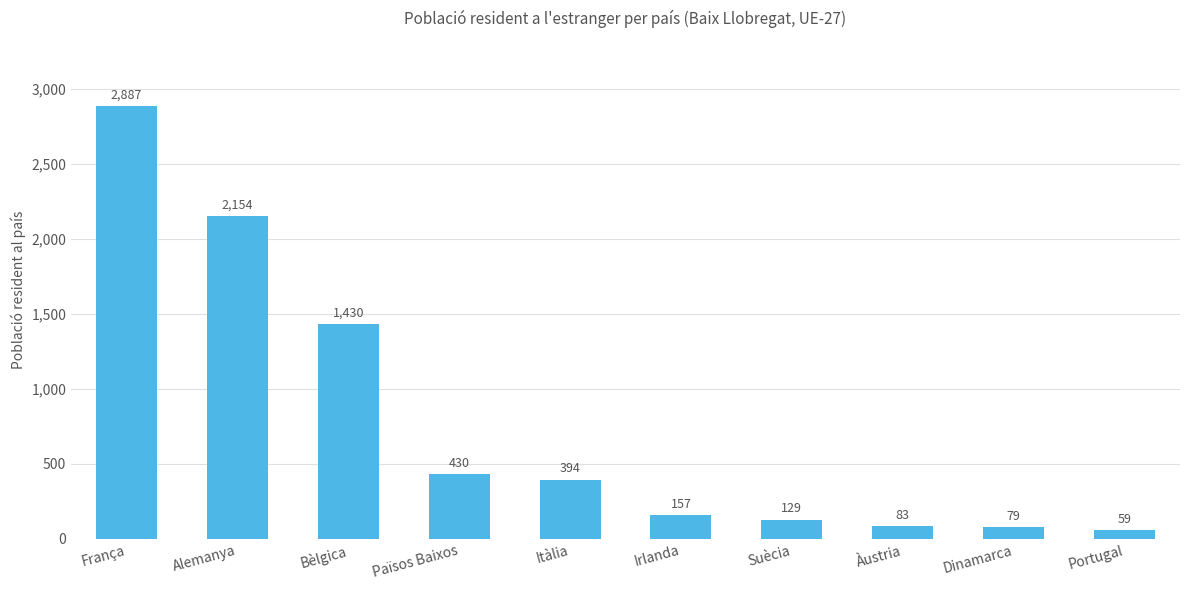

What is the sum of the values at Països Baixos and Dinamarca?

509